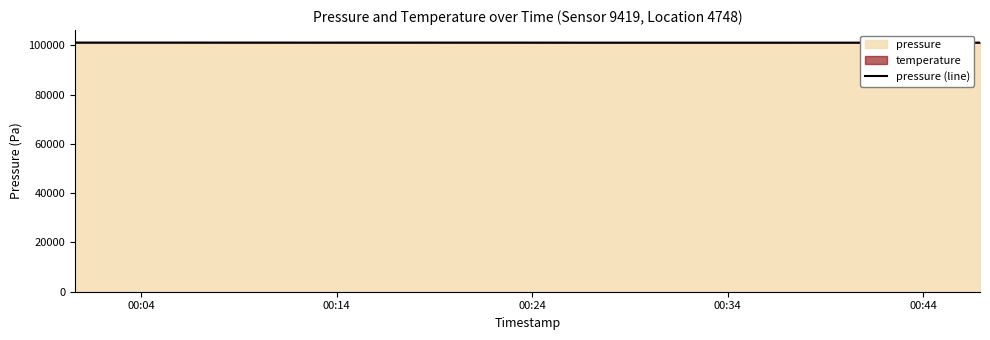

What is the maximum value for pressure (line)?

101159.3